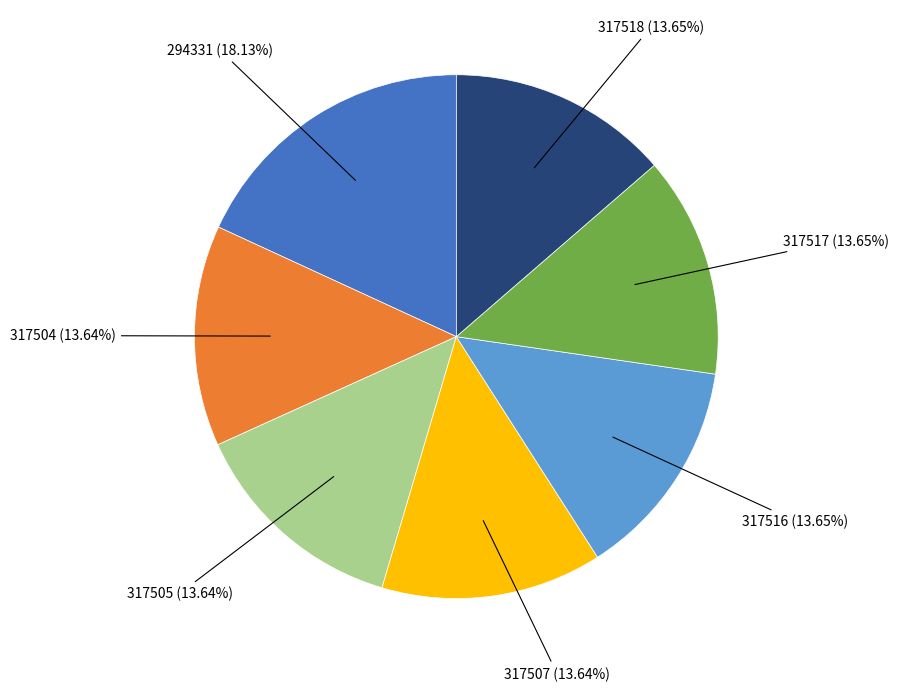

Does any single category account for the majority?

No